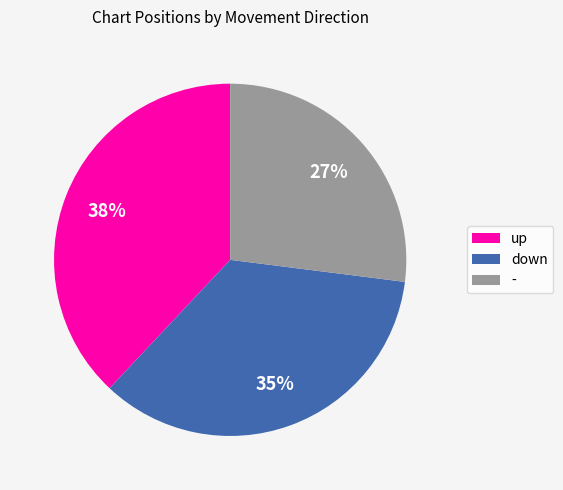

How many slices are in this pie chart?

3